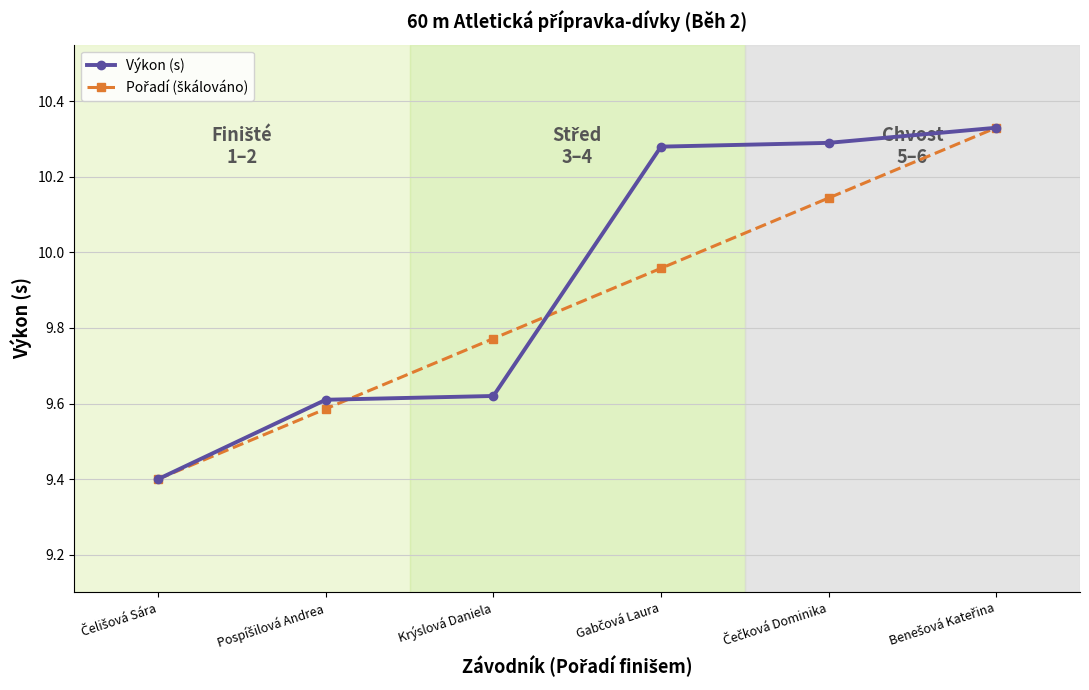

At how many categories does at least one series exceed 9?

6